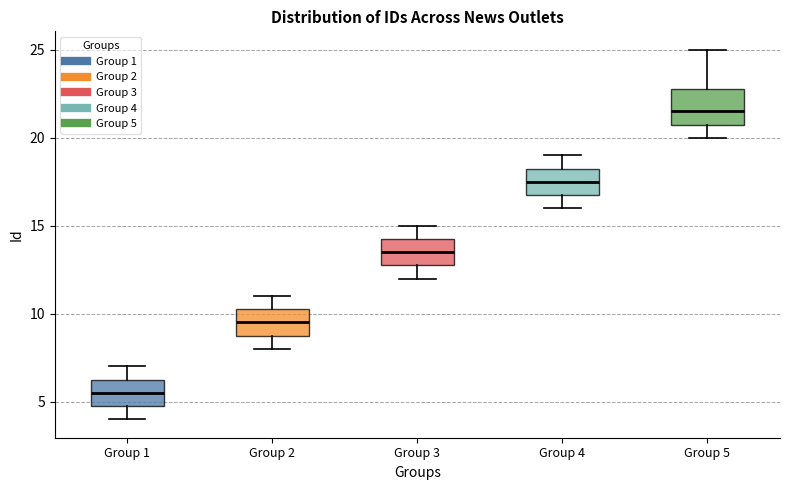

Reading left to right, read every box against the y-axis: the position of its median line, the range the box covers, and the ends of its whiskers. The values are not printed on the chart, so give them approximately, as read against the axis.

Group 1: median 5.5, box 5.0 to 6.5, whiskers 4.0 to 7.0
Group 2: median 9.5, box 9.0 to 10.5, whiskers 8.0 to 11.0
Group 3: median 13.5, box 13.0 to 14.5, whiskers 12.0 to 15.0
Group 4: median 17.5, box 17.0 to 18.5, whiskers 16.0 to 19.0
Group 5: median 21.5, box 21.0 to 23.0, whiskers 20.0 to 25.0